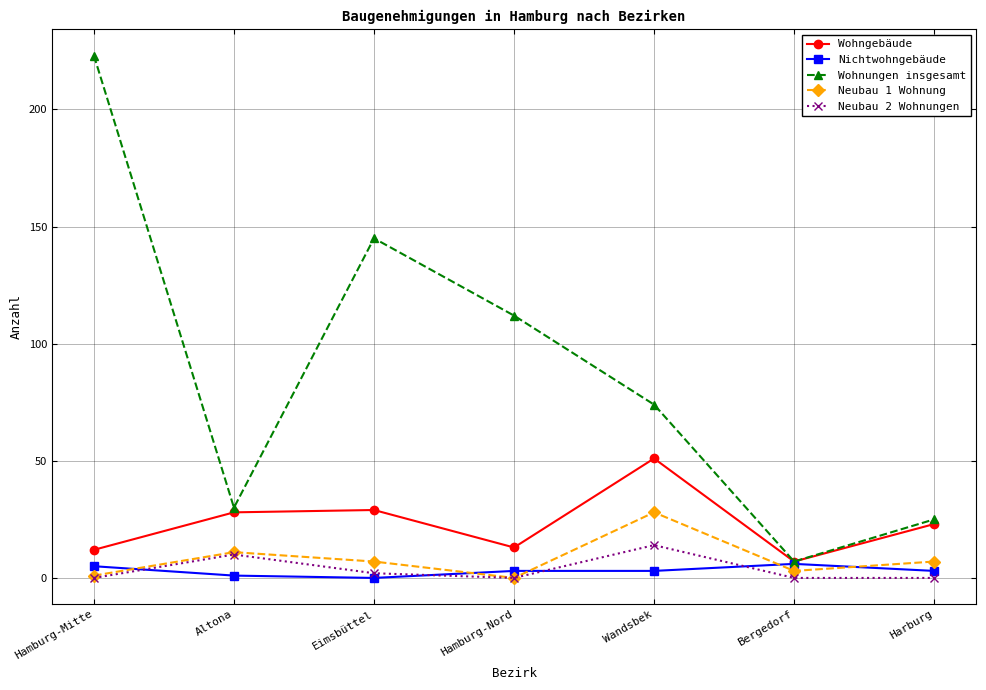

Which series changed the most between Eimsbüttel and Bergedorf?

Wohnungen insgesamt